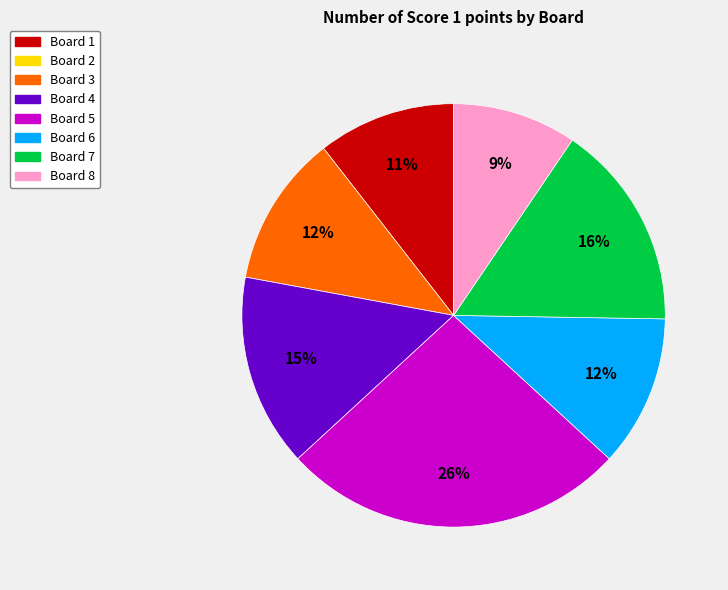

To the nearest percent, what is the average slice percentage?

14%